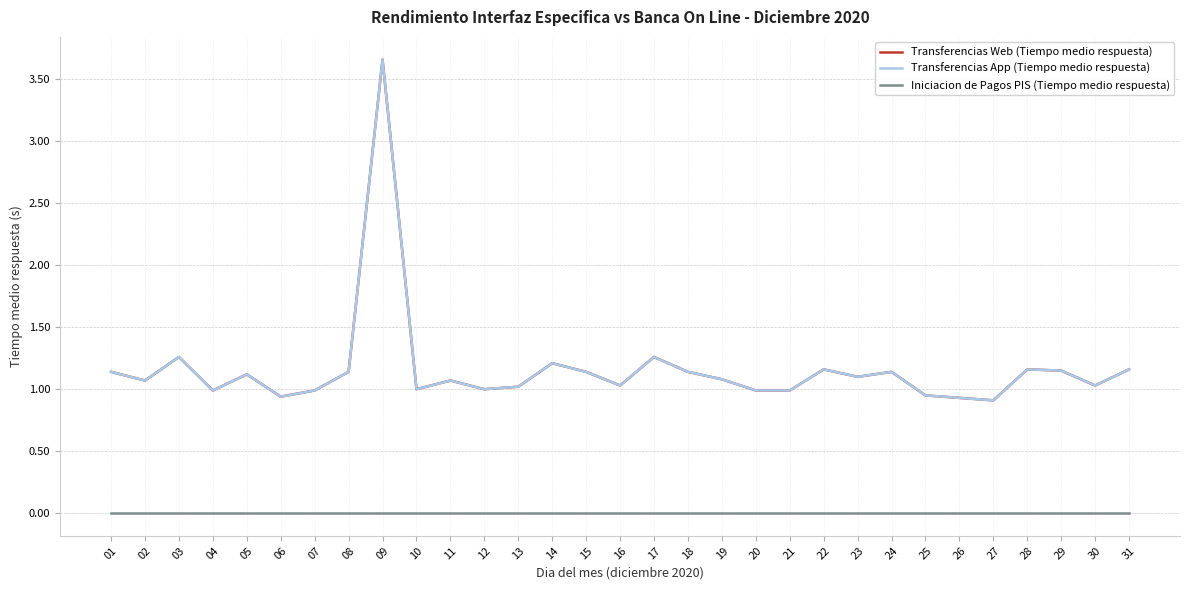

Is this an area chart (filled region under the line)?

No